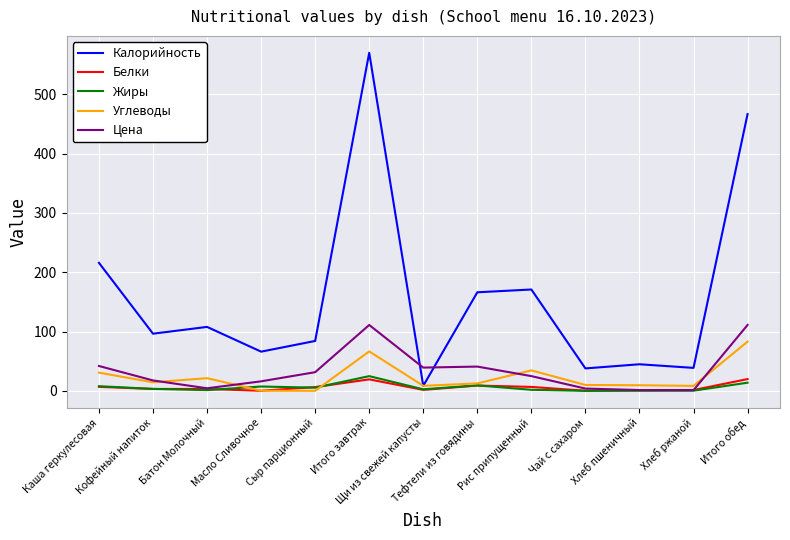

At which label does Калорийность reach its minimum?

Щи из свежей капусты